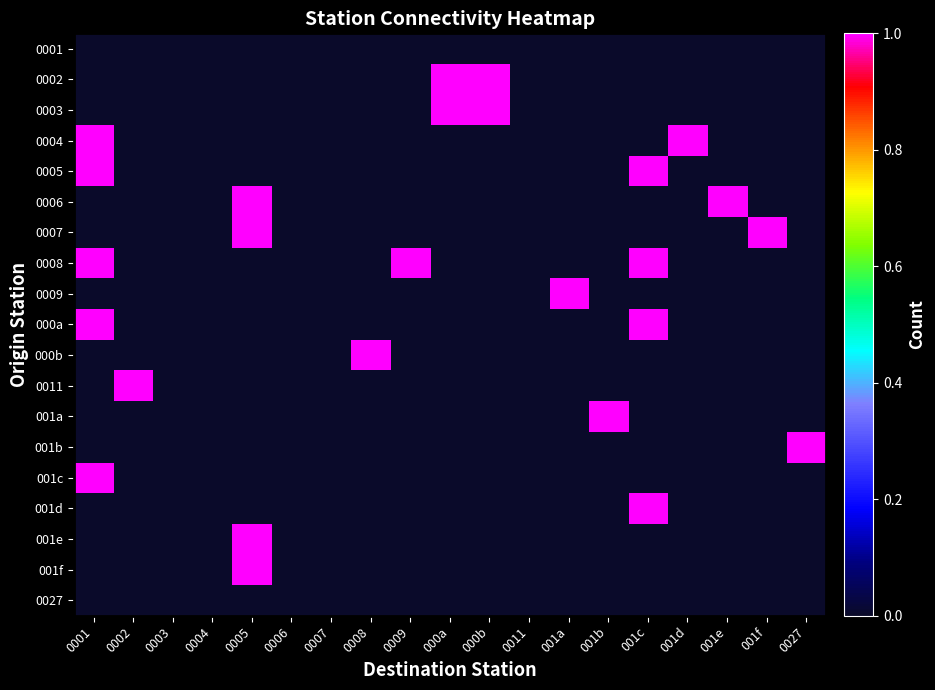

At which category is the sum across all series the highest?

0001